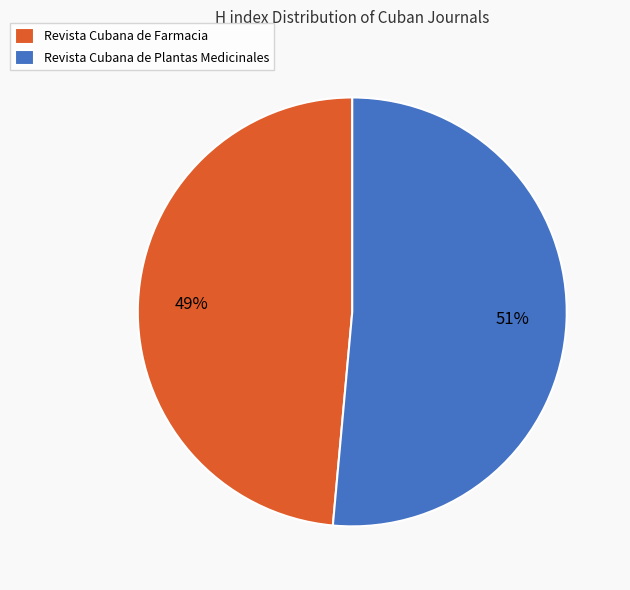

Rank the categories by value from highest to lowest.

Revista Cubana de Plantas Medicinales, Revista Cubana de Farmacia